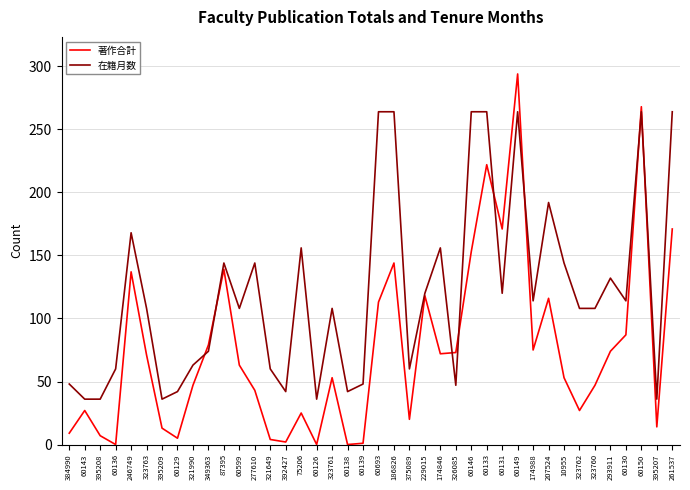

Which series has the largest total across all categories?

在籍月数